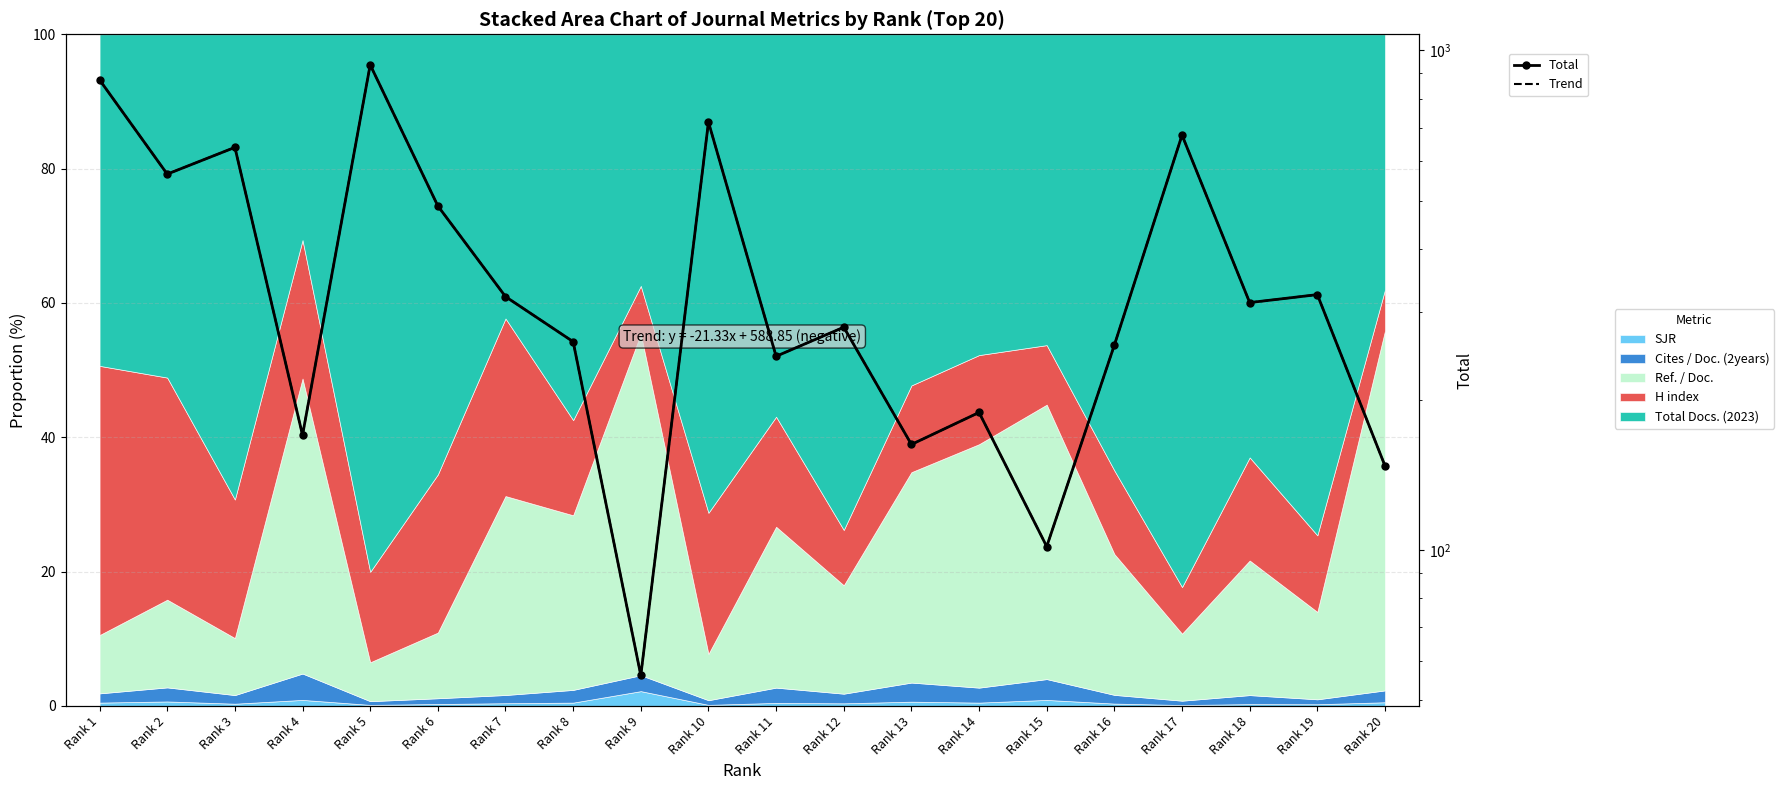

Rank the series at Rank 12 from highest to lowest value.

Total, Trend